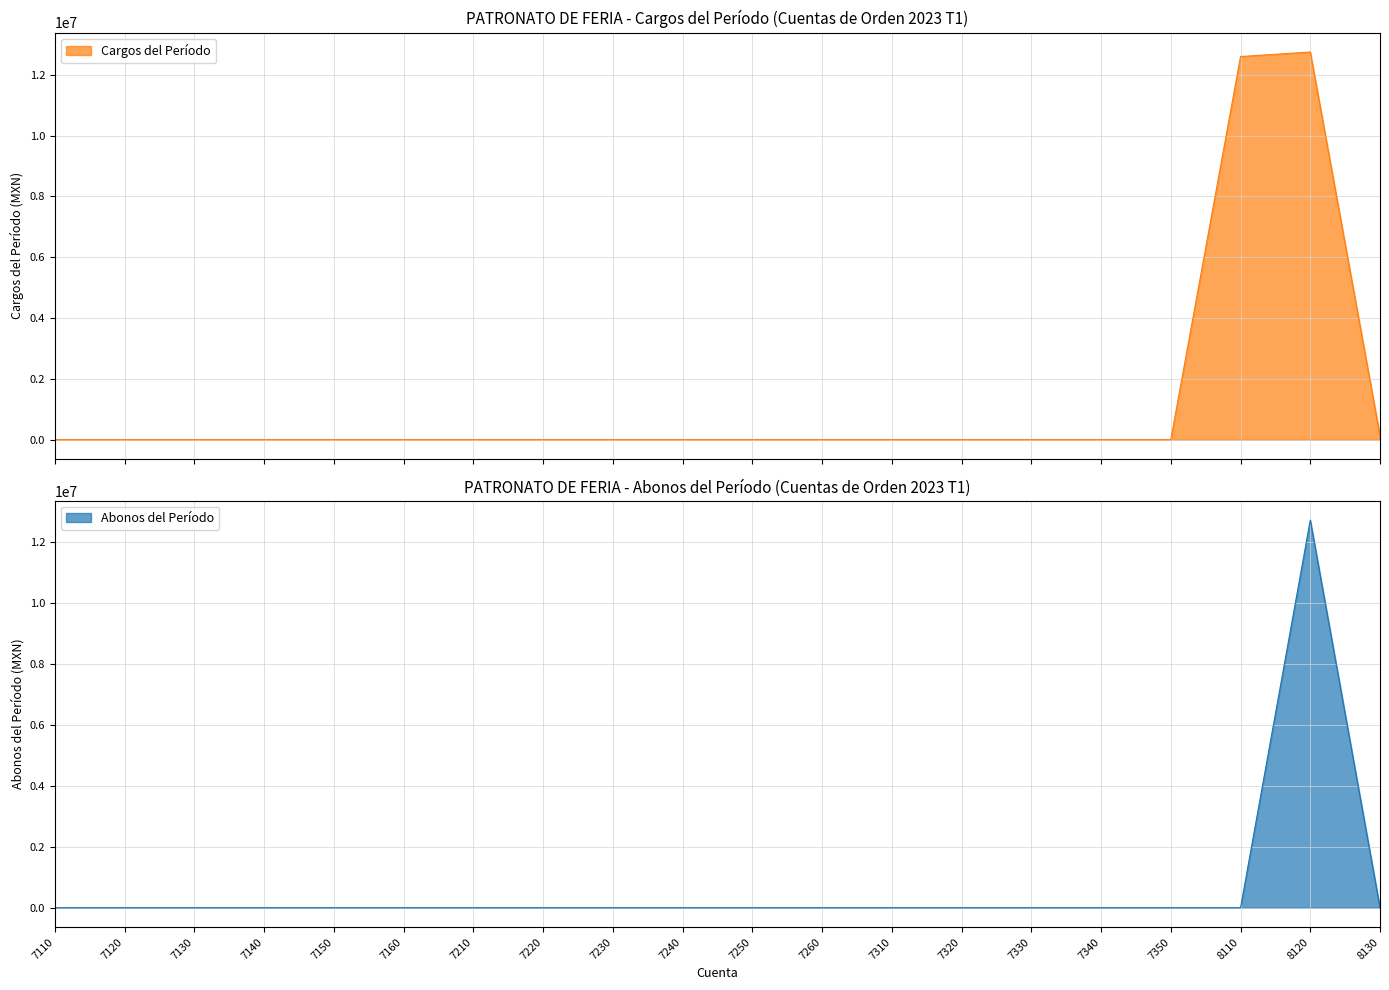

At how many categories does at least one series exceed 4222789?

2